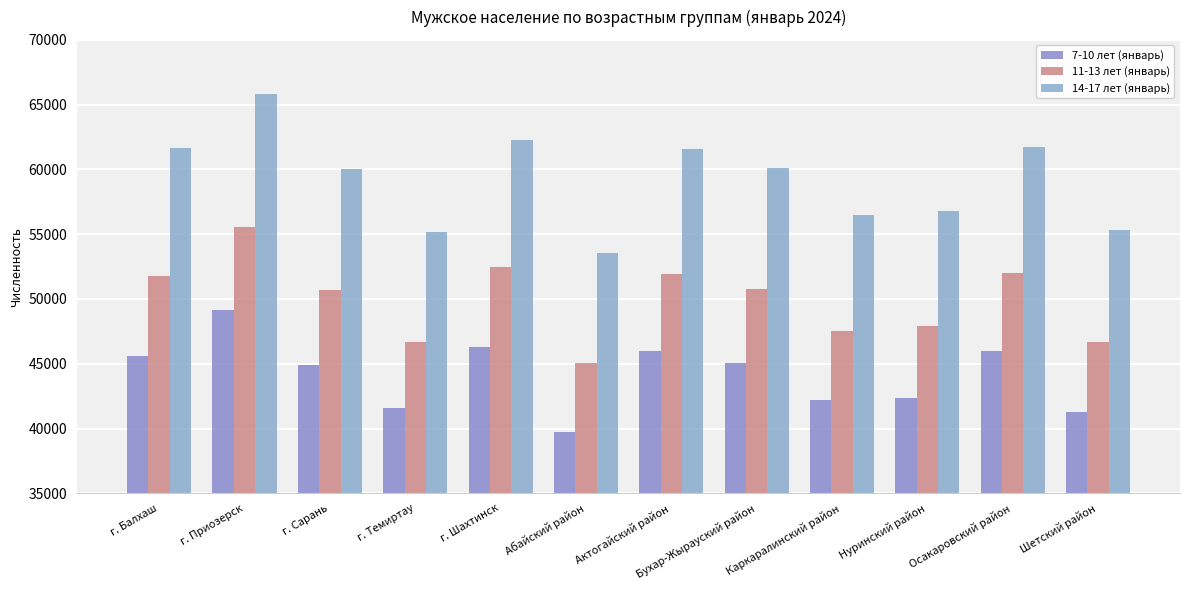

Where does the 14-17 лет (январь) series first go above 60075?

г. Балхаш